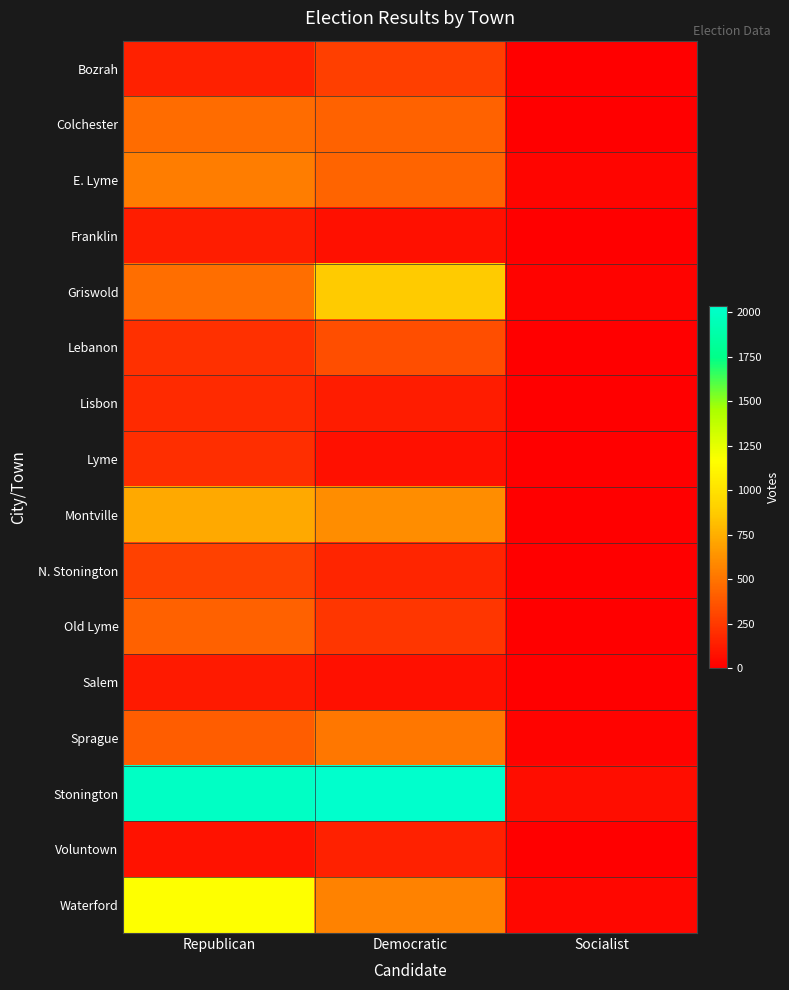

At how many categories does at least one series exceed 12?

3